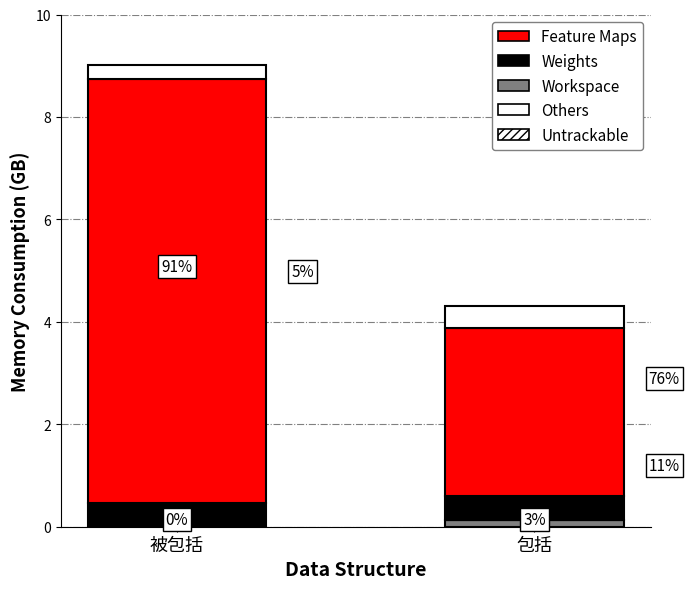

Which series has the largest total across all categories?

Feature Maps